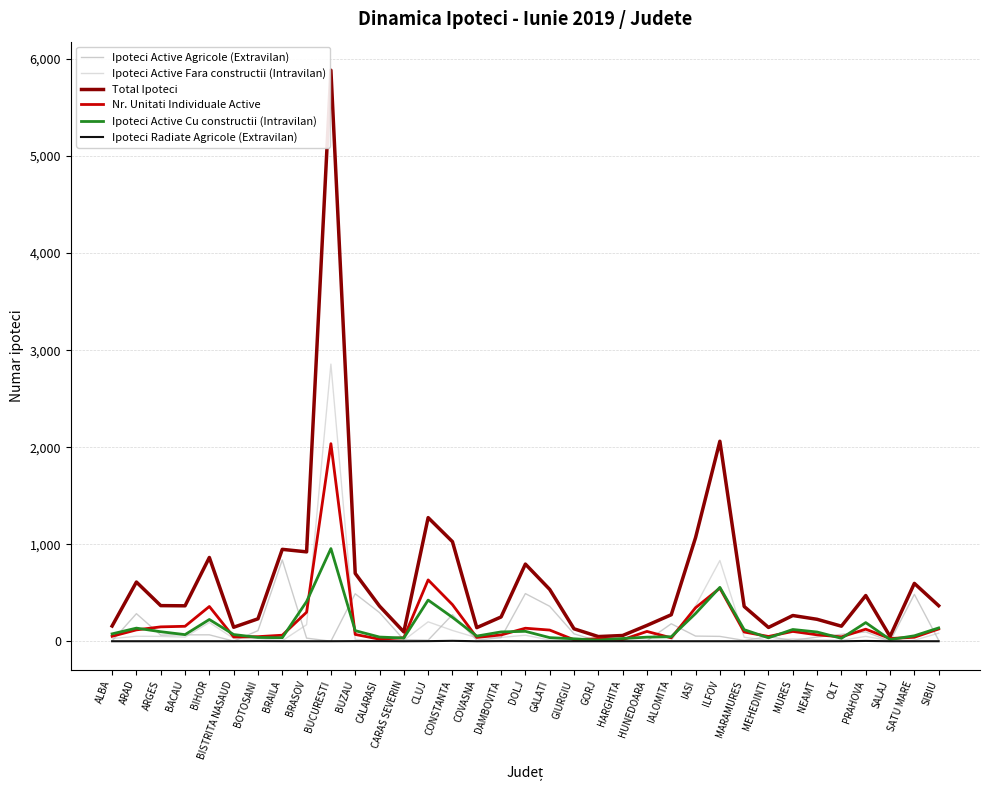

The Ipoteci Active Fara constructii (Intravilan) series shows 50 at PRAHOVA. True or false?

True